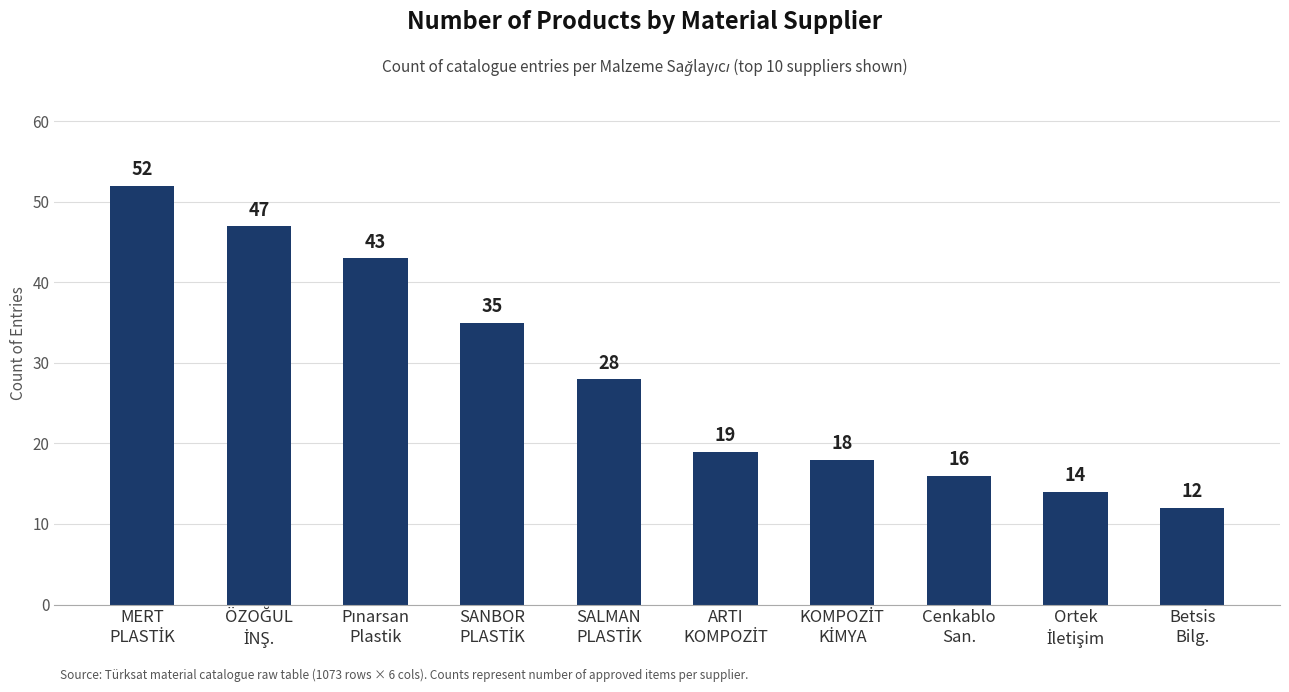

What is the difference between the second highest and minimum values?

35